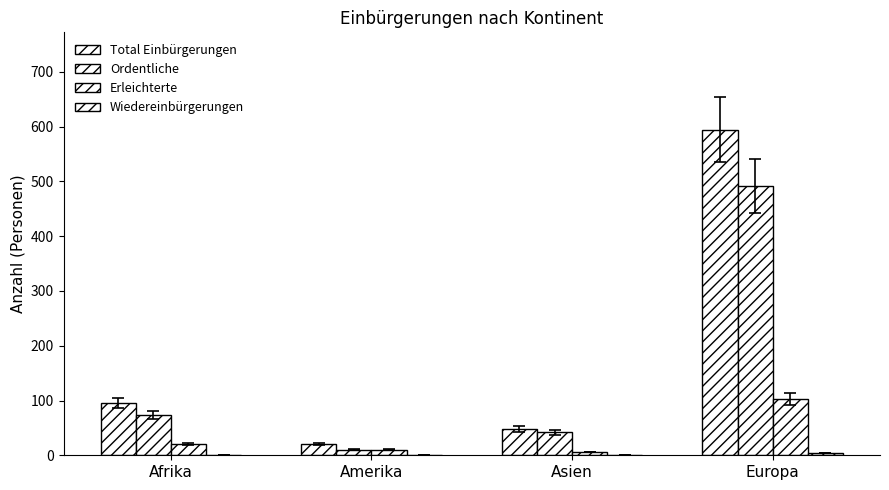

How many groups of bars are there?

4